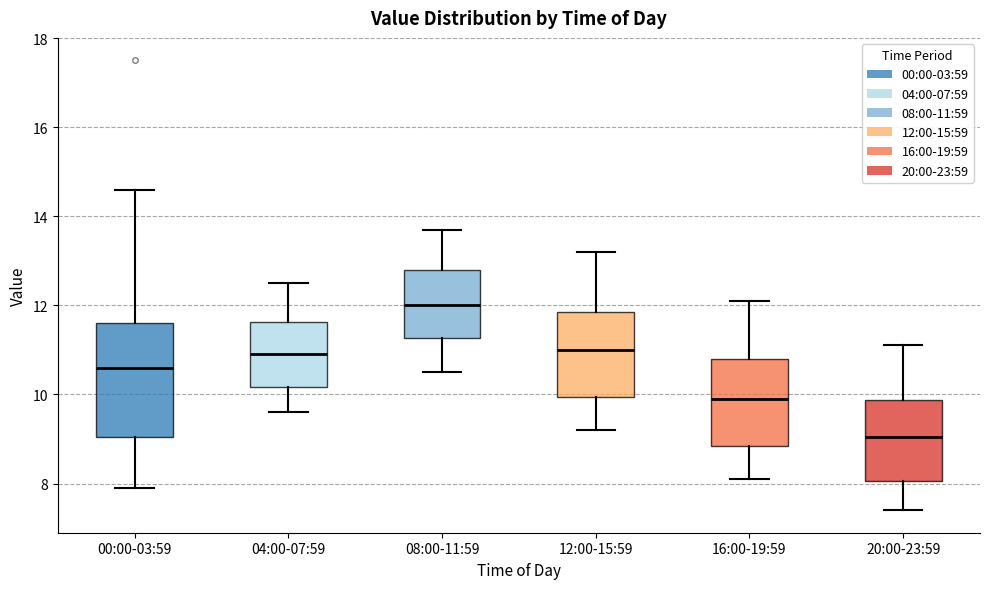

Which box is the tallest, from its lower edge to its upper edge?

00:00-03:59